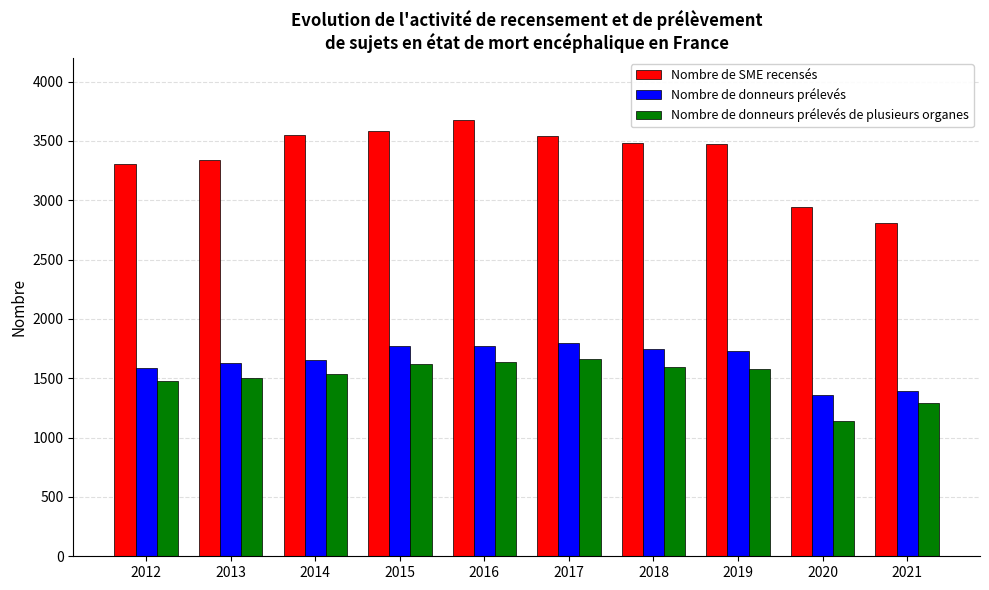

Is it true that Nombre de donneurs prélevés de plusieurs organes equals 2409 at 2012?

False